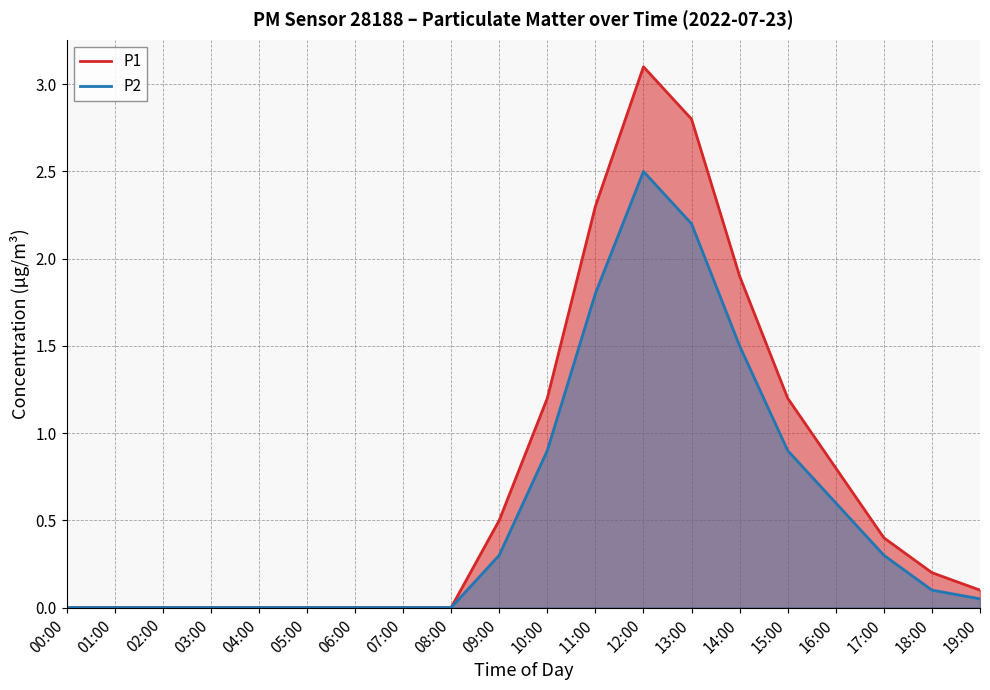

At which category does P1 reach its first local peak?

12:00